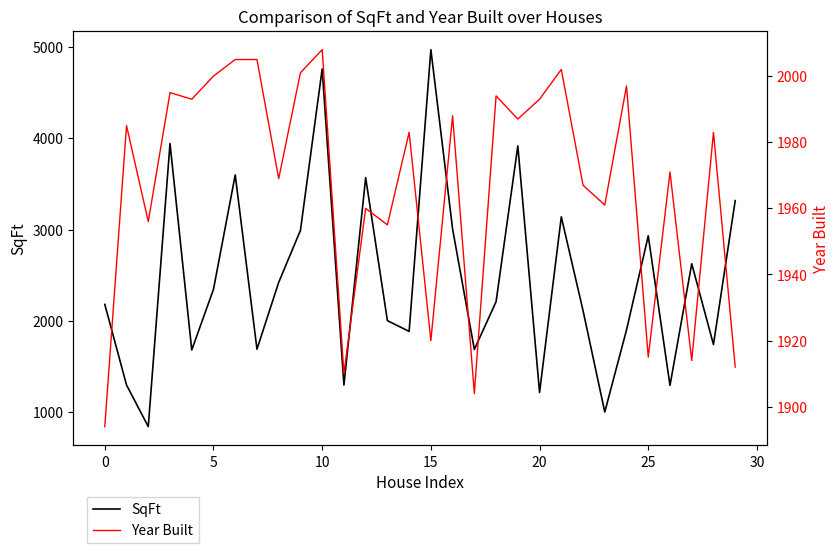

Rank the series by their average value, from highest to lowest.

SqFt, Year Built